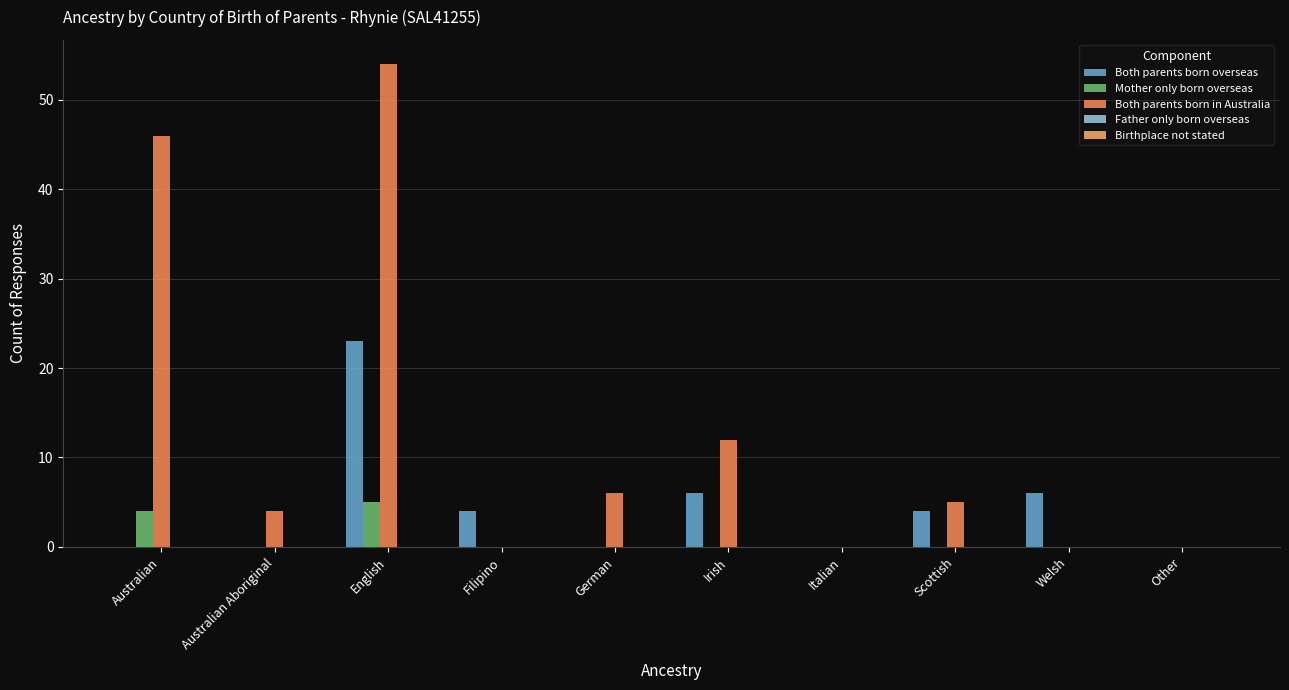

Rank the series by their maximum value, from lowest to highest.

Father only born overseas, Birthplace not stated, Mother only born overseas, Both parents born overseas, Both parents born in Australia